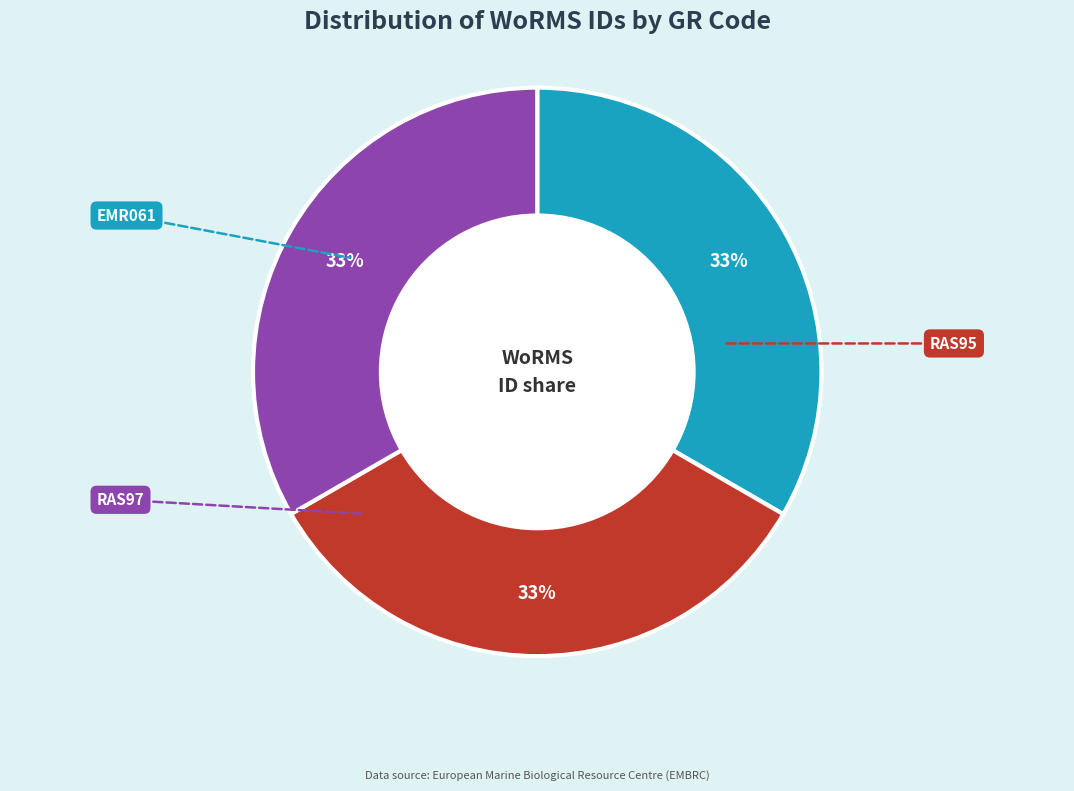

What portion of the pie excludes RAS95?

66.7%